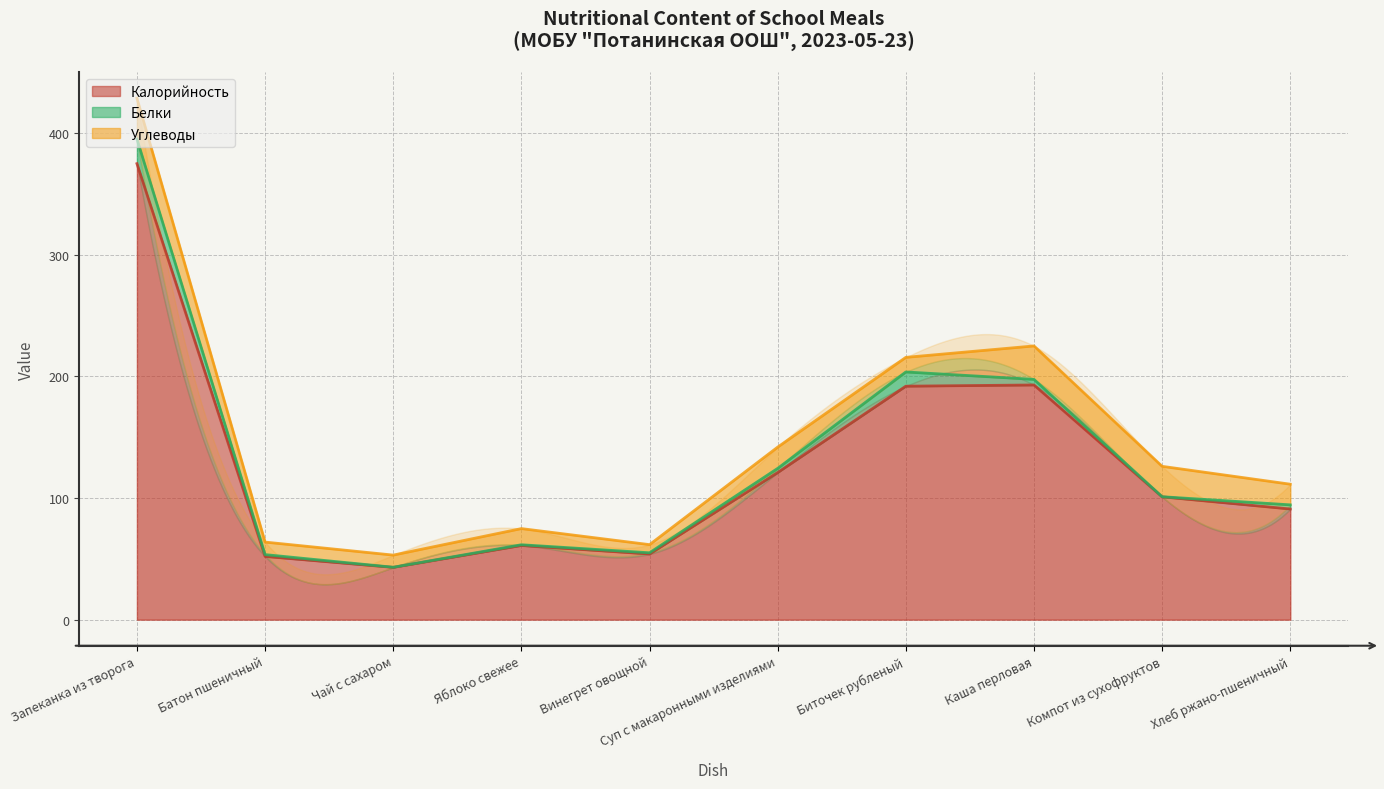

At which category does Калорийность reach its first local peak?

Яблоко свежее